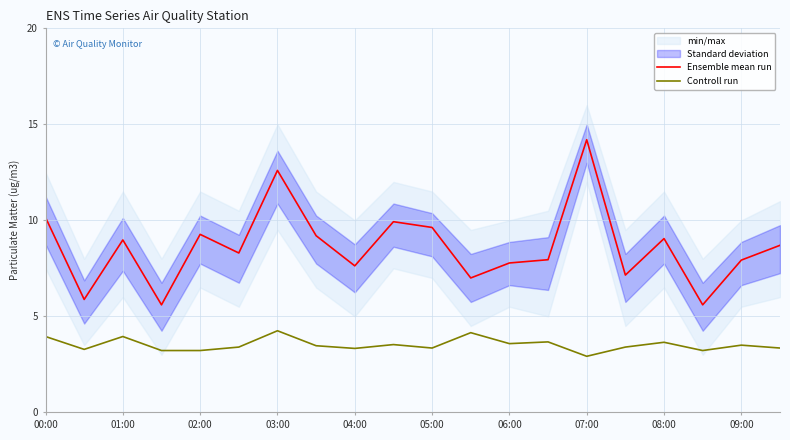

What is the label of the 1st point from the left?

00:00